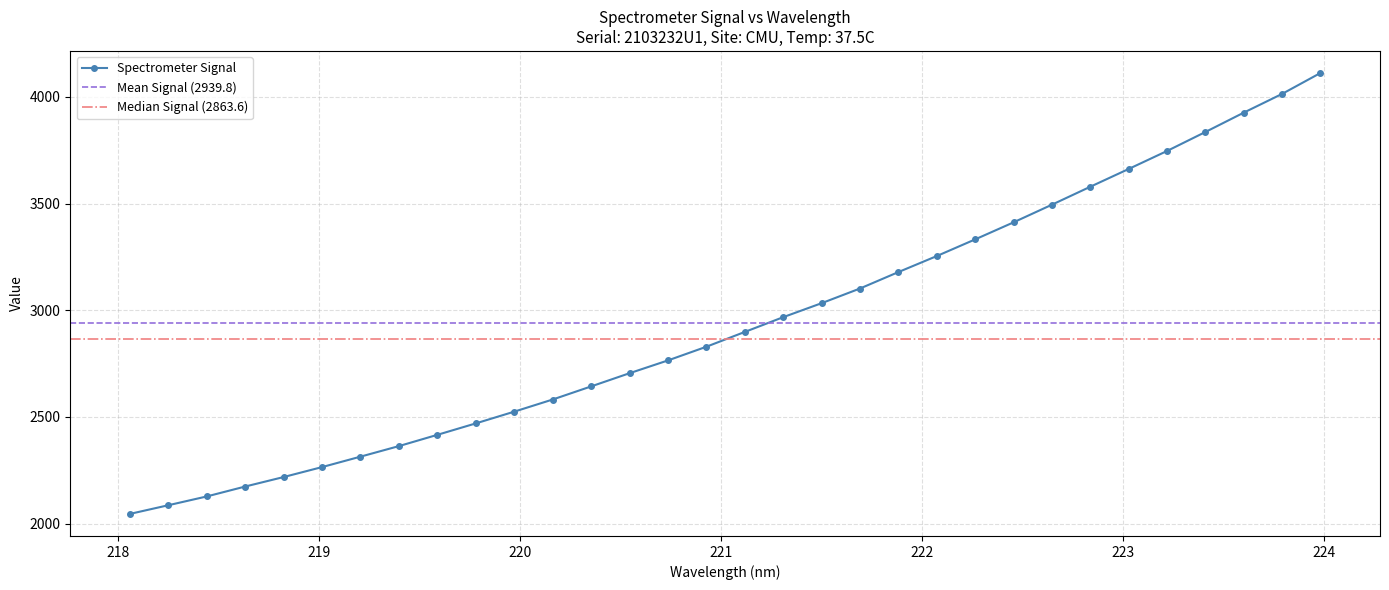

Rank the categories by value from lowest to highest.

218.0596, 218.2508, 218.442, 218.6332, 218.8244, 219.0156, 219.2067, 219.3979, 219.589, 219.7801, 219.9712, 220.1623, 220.3533, 220.5444, 220.7354, 220.9264, 221.1174, 221.3083, 221.4993, 221.6902, 221.8812, 222.0721, 222.263, 222.4538, 222.6447, 222.8355, 223.0264, 223.2172, 223.408, 223.5987, 223.7895, 223.9802